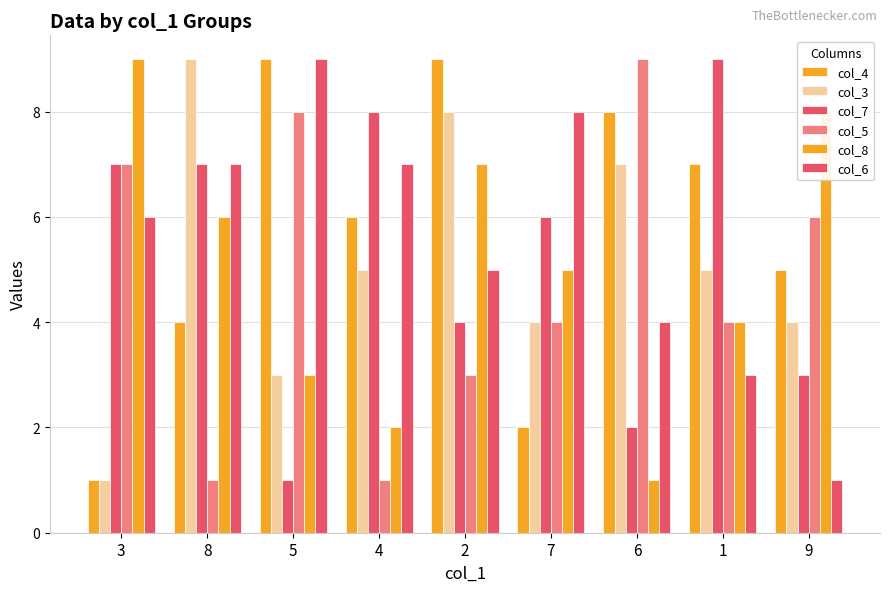

What is the difference between the highest and lowest values at 2?

6